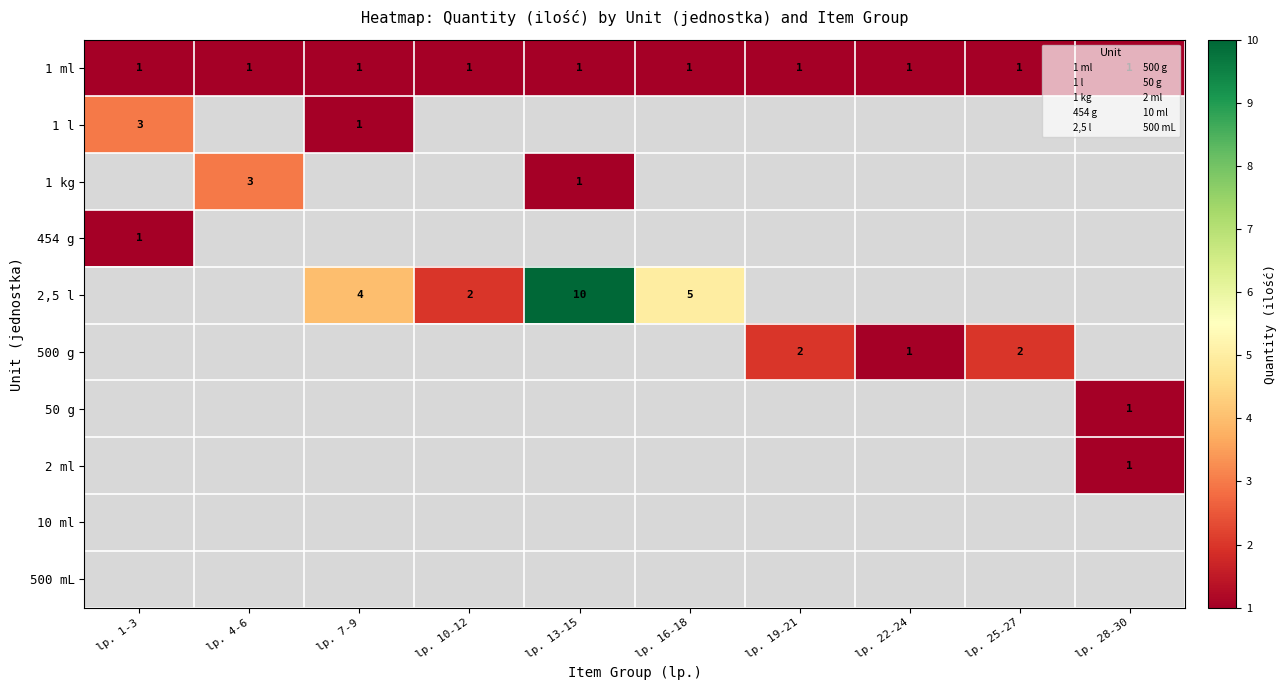

Which series changed the most between lp. 19-21 and lp. 22-24?

500 g